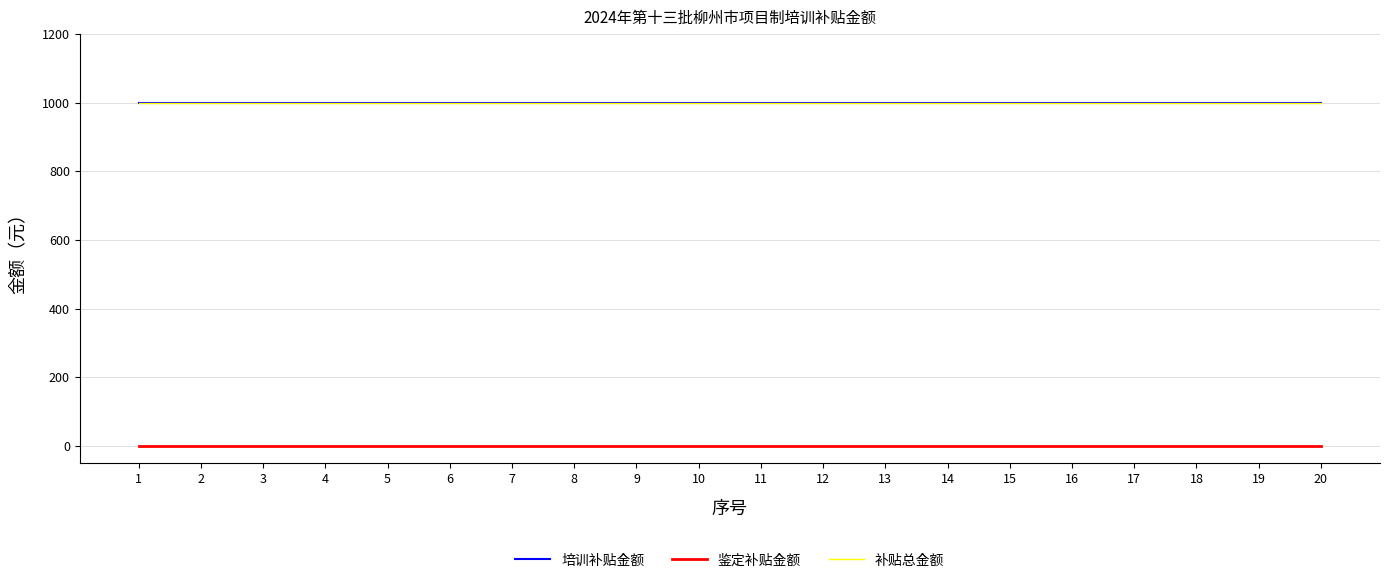

How many lines are shown in the chart?

3